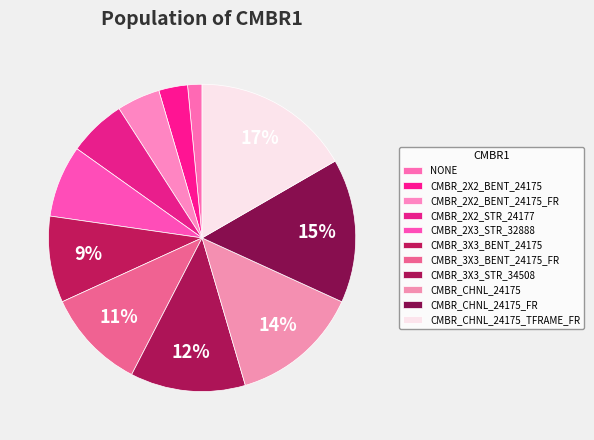

Count the number of slices in the pie.

11